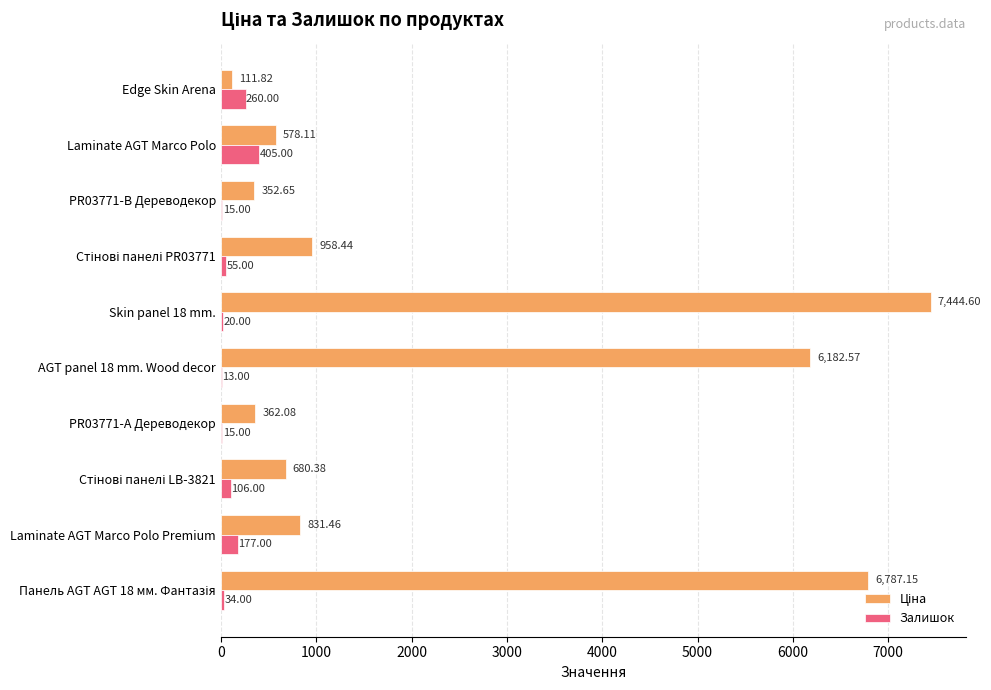

Where is Залишок nearest to the value 209?

Laminate AGT Marco Polo Premium